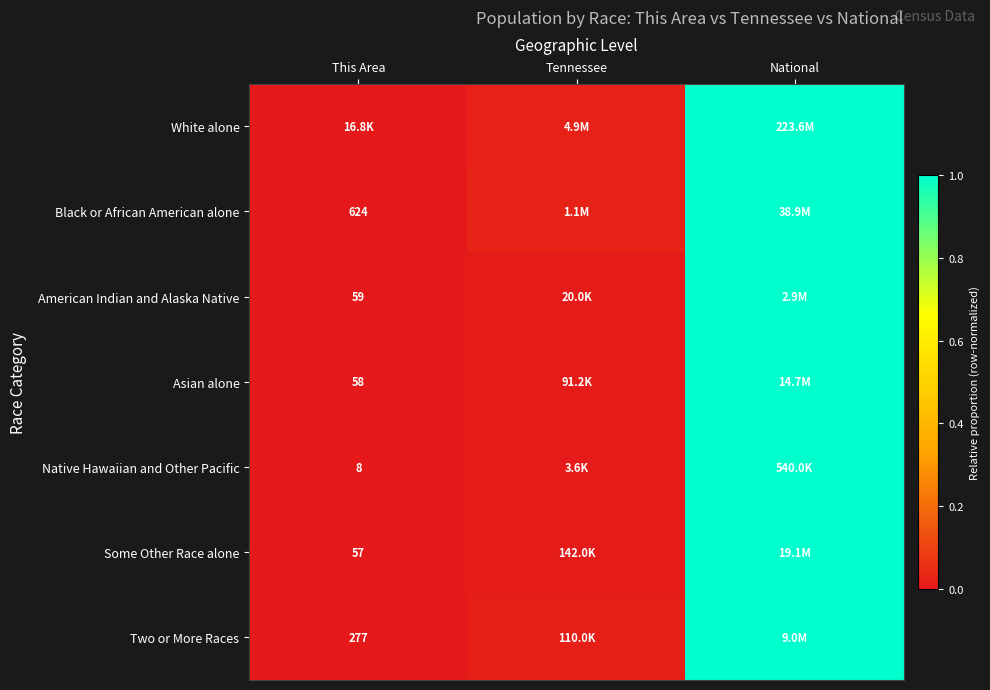

How many data points does each series have?

3